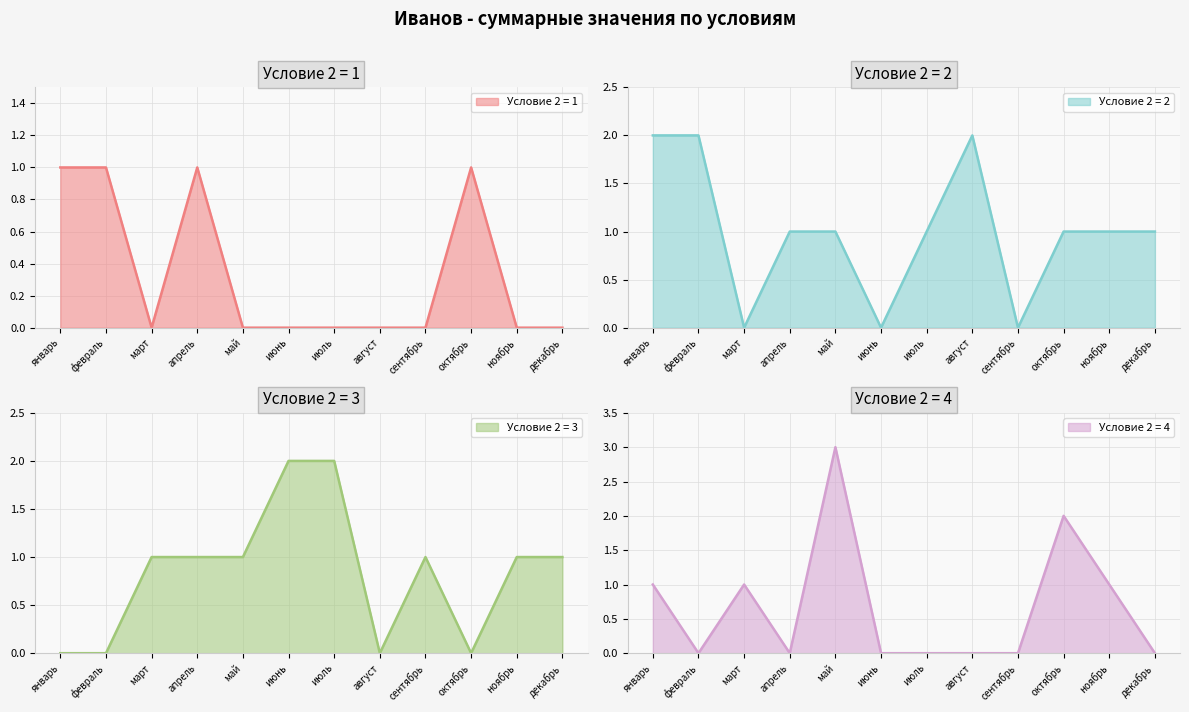

At апрель, list the series in order from largest to smallest.

1, 2, 3, 4